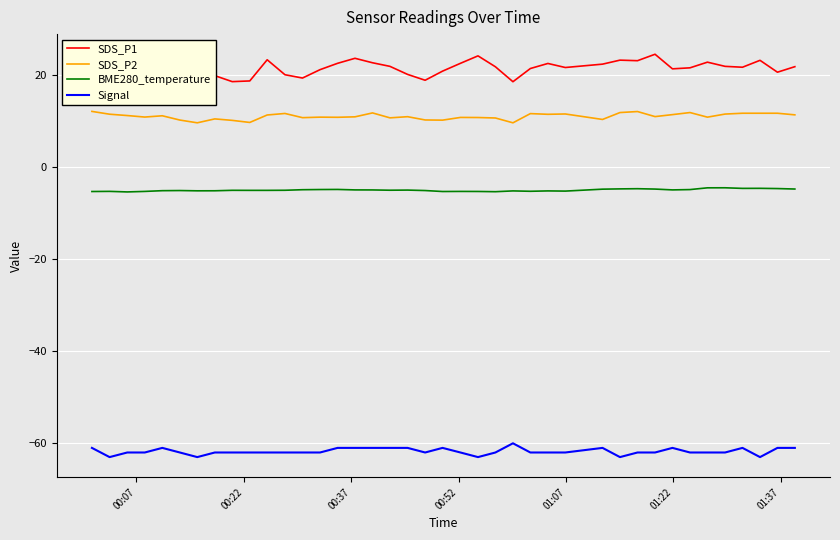

List the series in order of their peak value, lowest first.

Signal, BME280_temperature, SDS_P2, SDS_P1